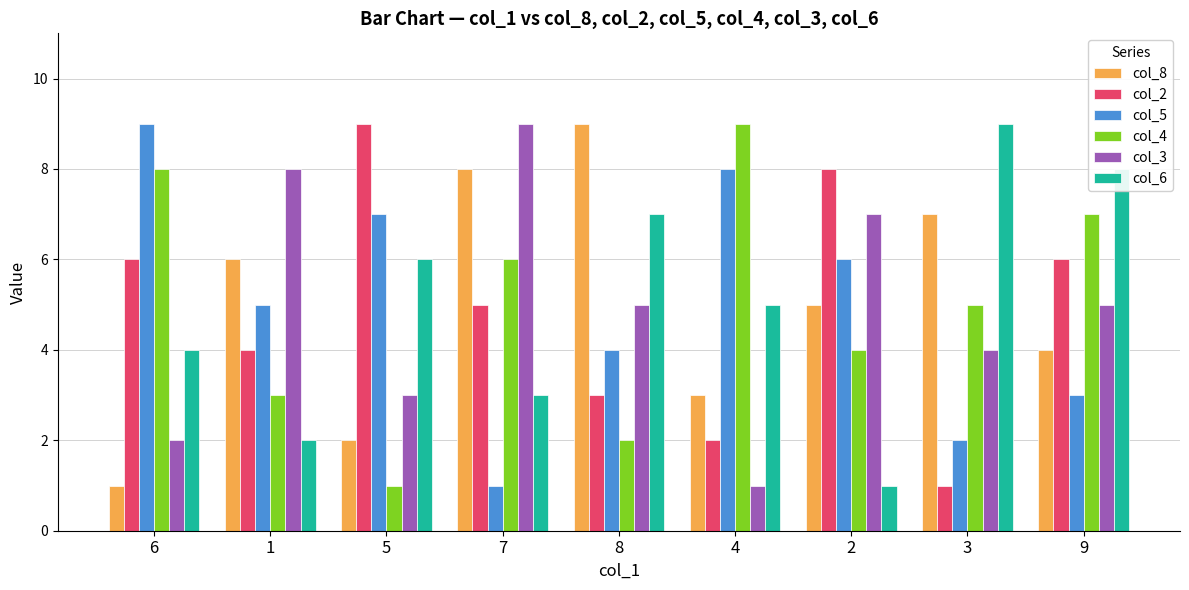

The col_2 series shows 12 at 2. True or false?

False